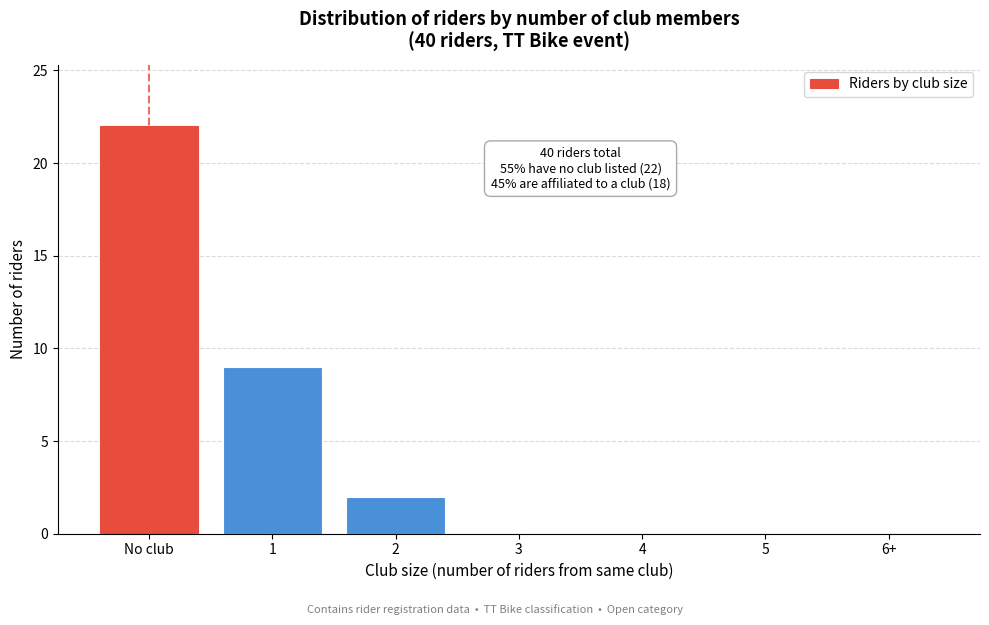

Reading left to right, extract all data points from this chart.

No club=22	1=9	2=2	3=0	4=0	5=0	6+=0